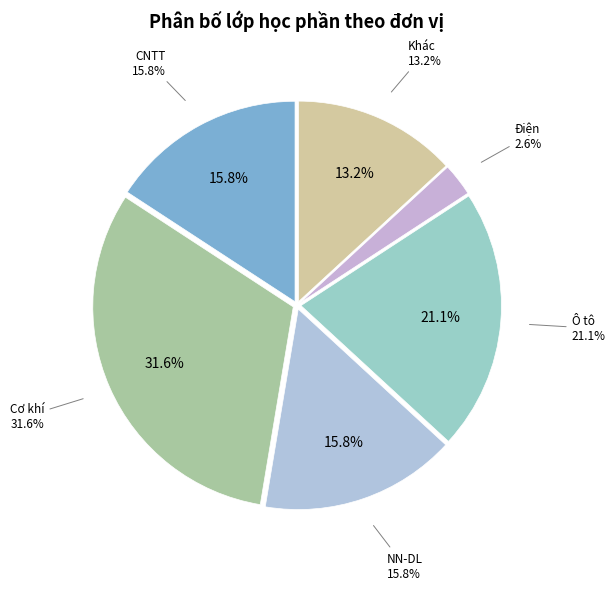

Does any single category account for the majority?

No